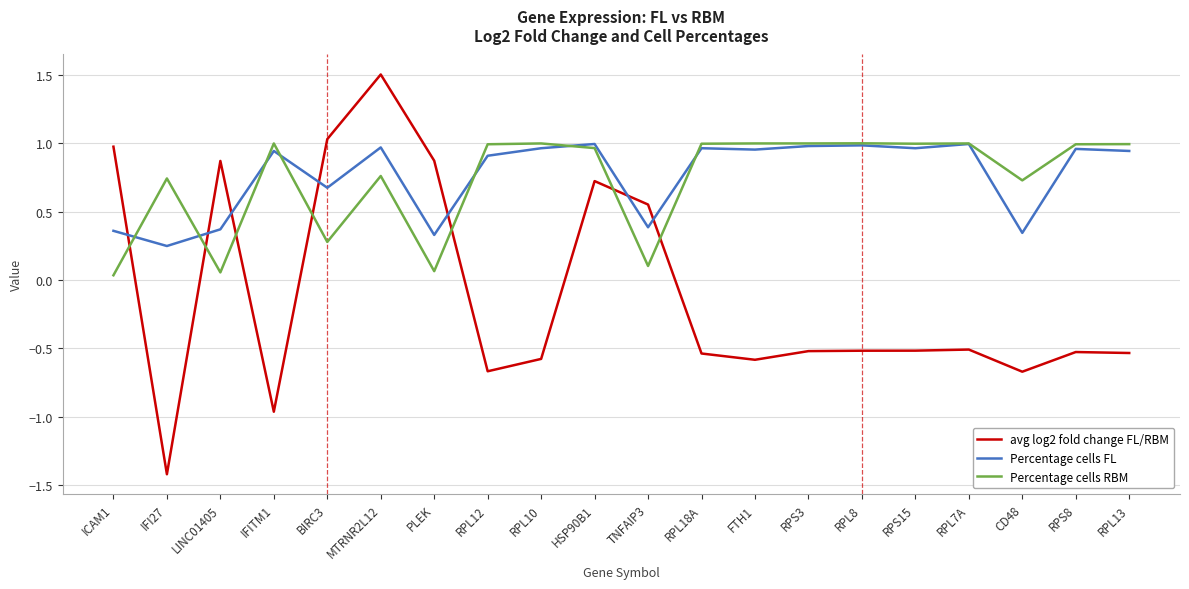

What are all the series names shown in the legend?

avg log2 fold change FL/RBM, Percentage cells FL, Percentage cells RBM